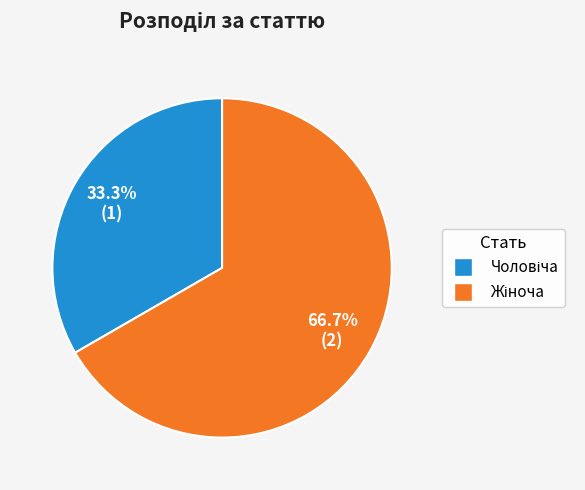

Is there a majority slice in this chart?

Yes